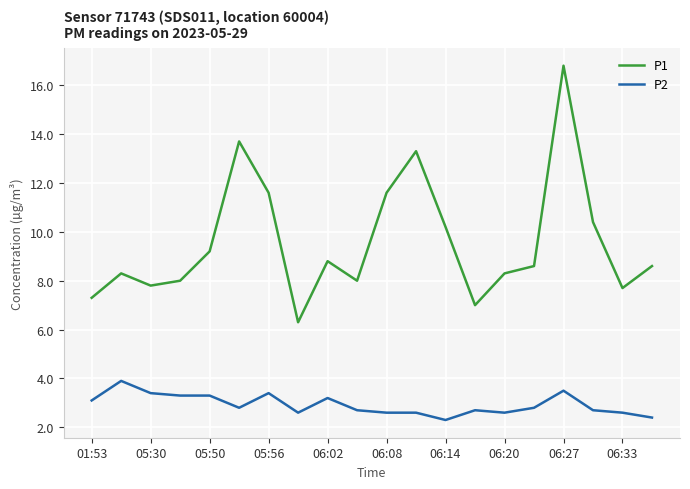

Which series has the largest total across all categories?

P1